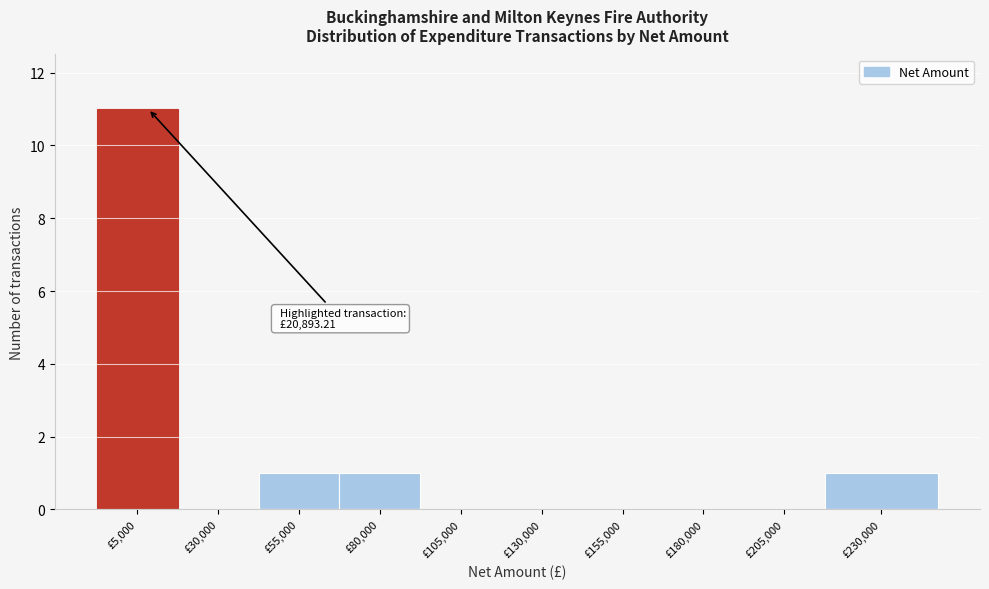

Reading left to right, transcribe all the data shown in this chart.

£5,000=11	£30,000=0	£55,000=1	£80,000=1	£105,000=0	£130,000=0	£155,000=0	£180,000=0	£205,000=0	£230,000=1